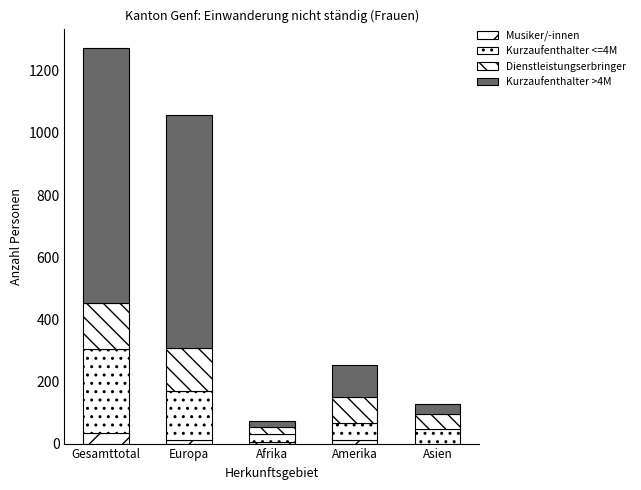

How many distinct data groups are displayed?

4